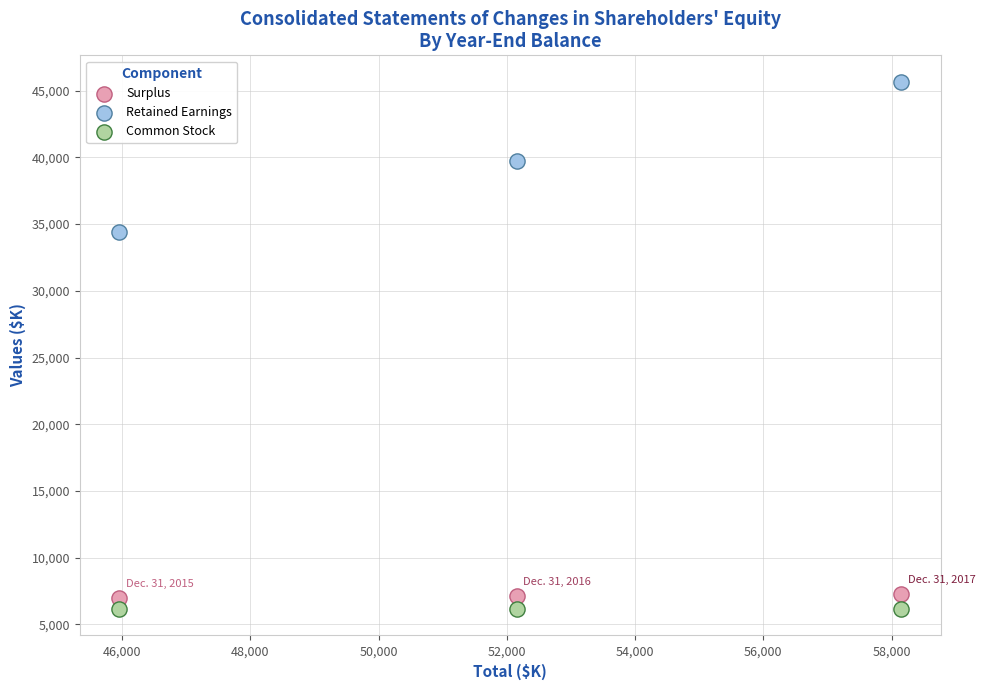

Which series has the largest Y range (max minus min)?

Retained Earnings